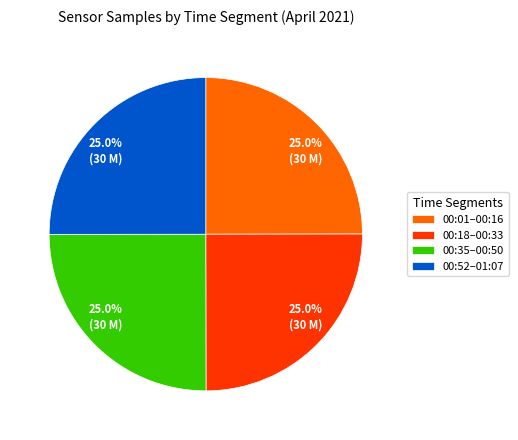

How many slices are in this pie chart?

4